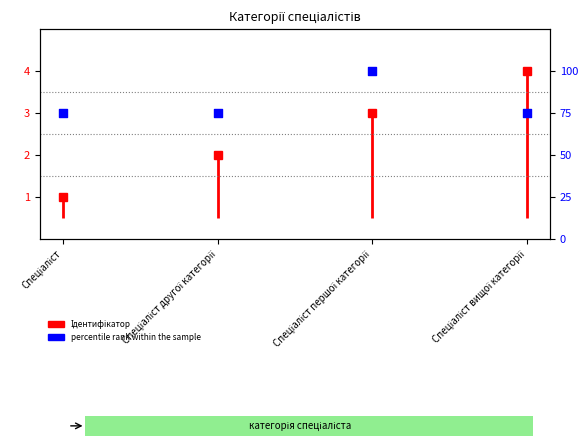

Between Спеціаліст другої категорії and Спеціаліст першої категорії, which is larger?

Спеціаліст першої категорії